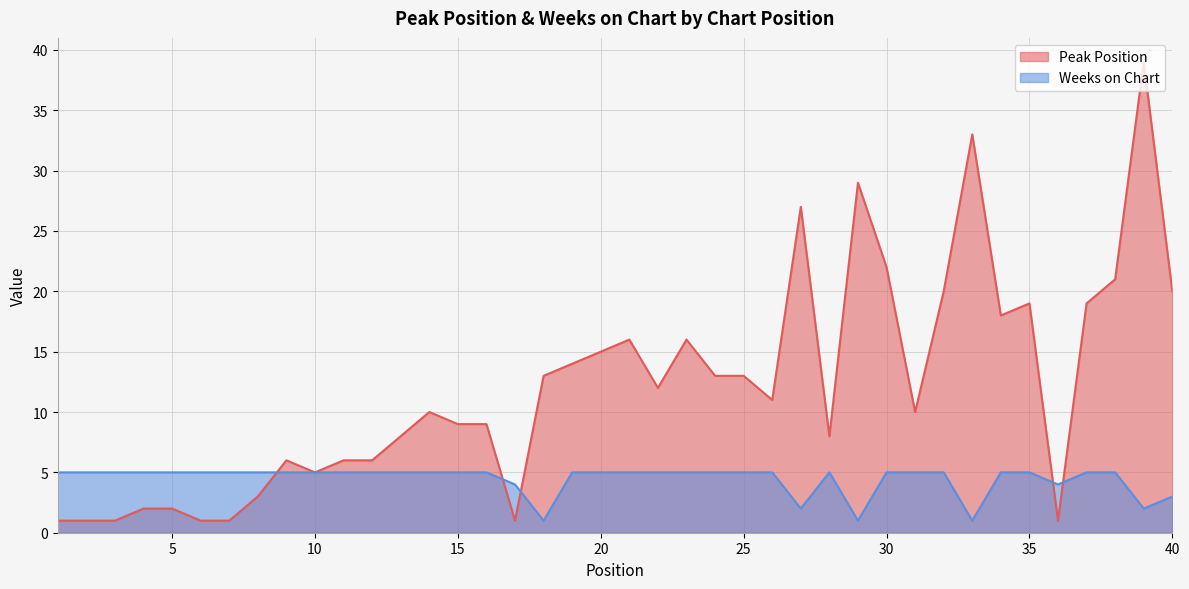

How many values in the Peak Position series exceed 11?

19